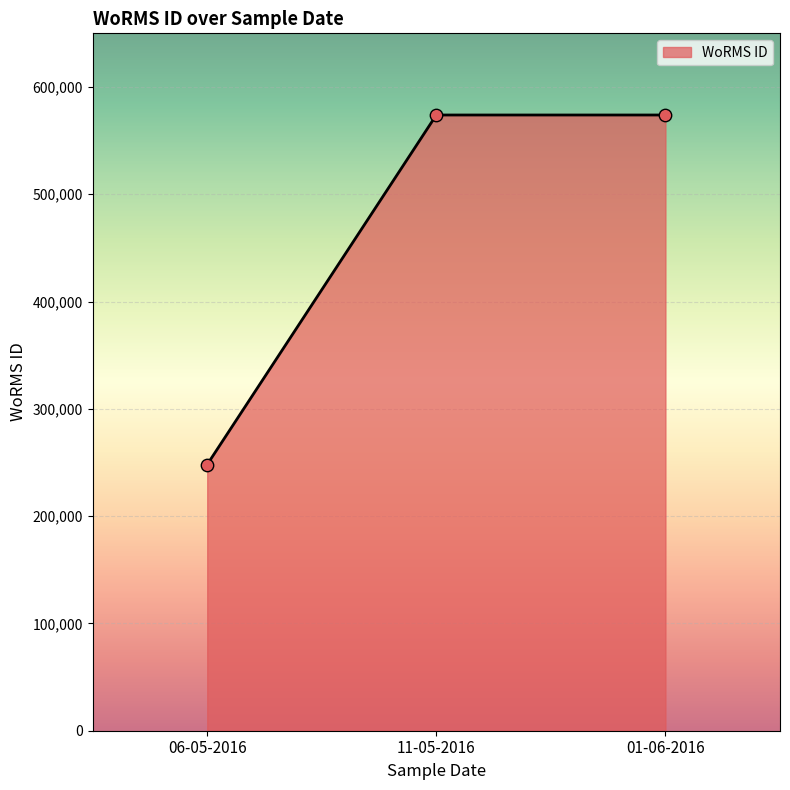

What is the change in value from 06-05-2016 to 01-06-2016?

+325760